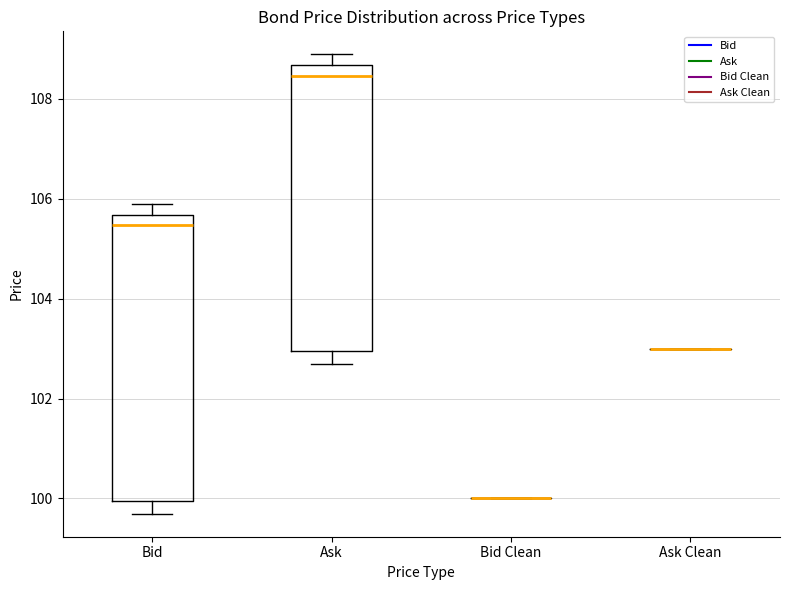

Where is the upper edge of the box for Ask on the y-axis? The values are not printed on the chart, so give them approximately, as read against the axis.

108.6